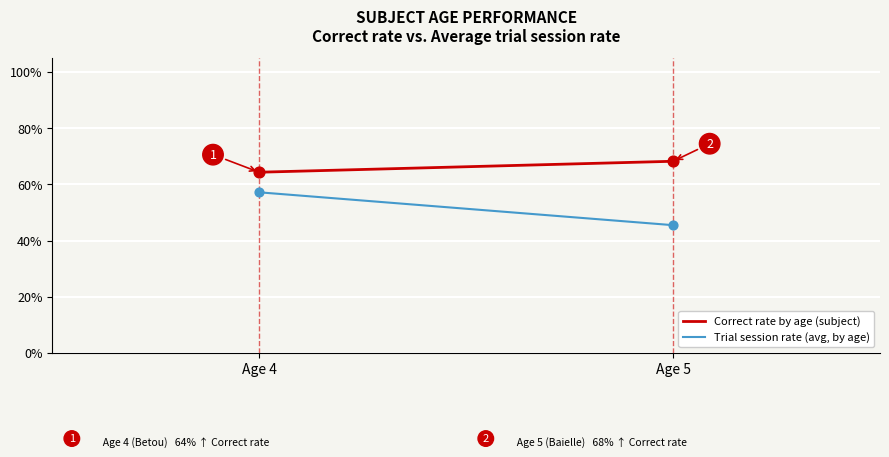

What are all the series names shown in the legend?

Correct rate by age (subject), Trial session rate (avg, by age)